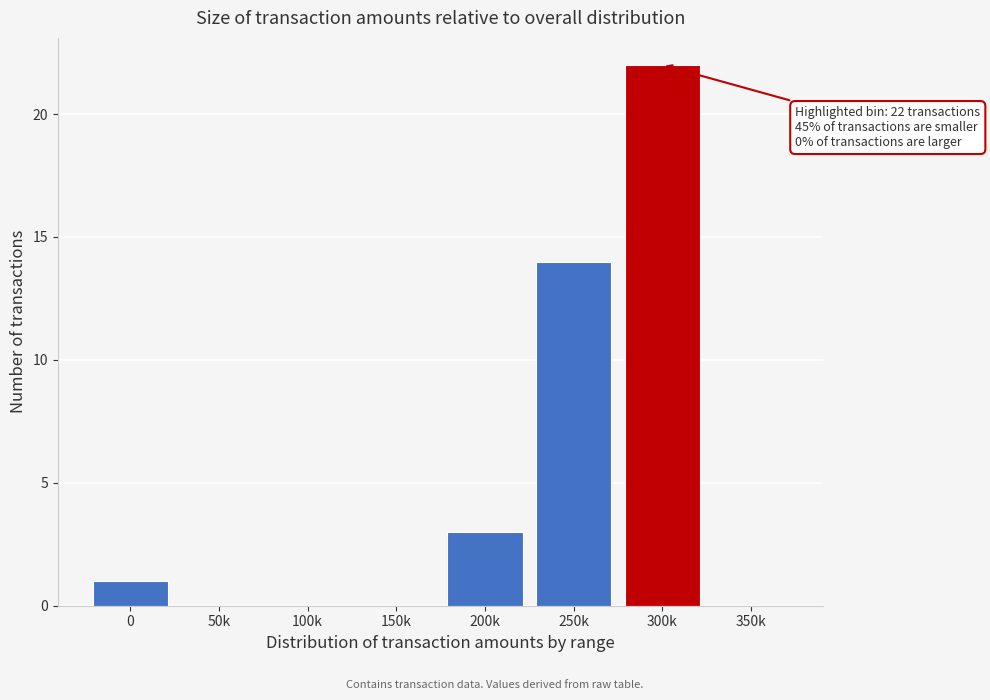

Reading right to left, transcribe all the data shown in this chart.

350k=0	300k=22	250k=14	200k=3	150k=0	100k=0	50k=0	0=1